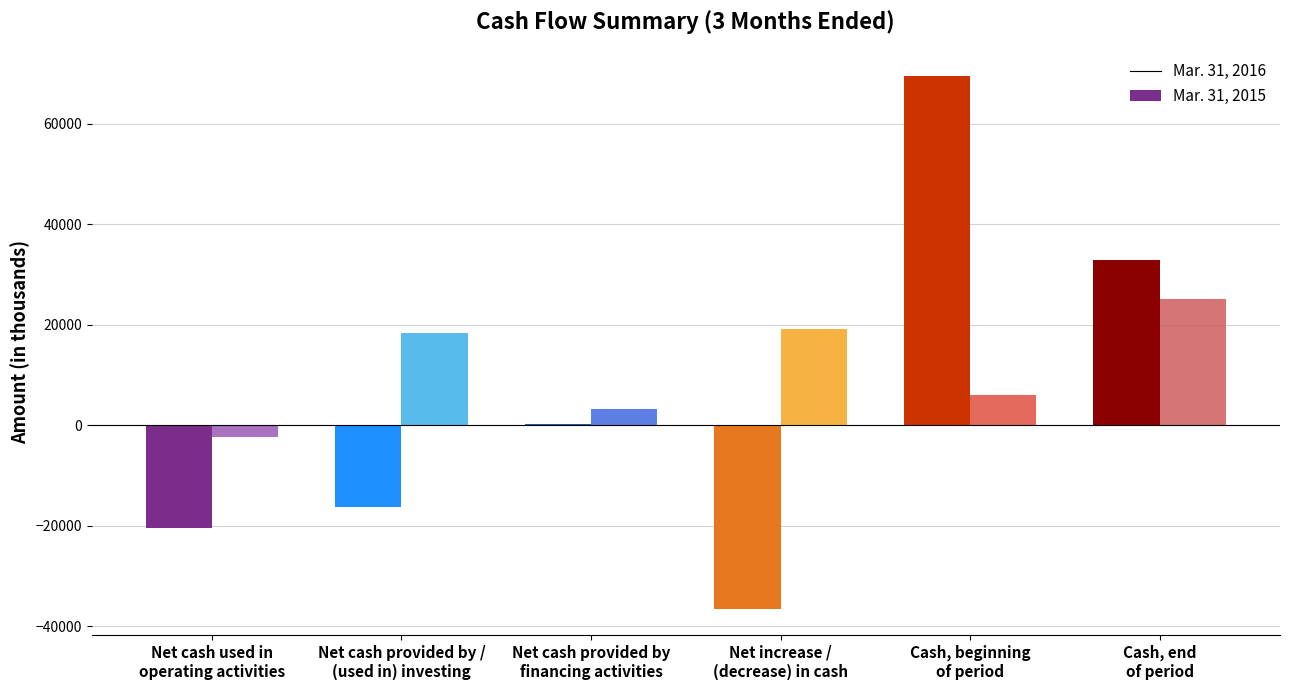

What is the label of the 2nd bar from the left?

Net cash provided by /
(used in) investing